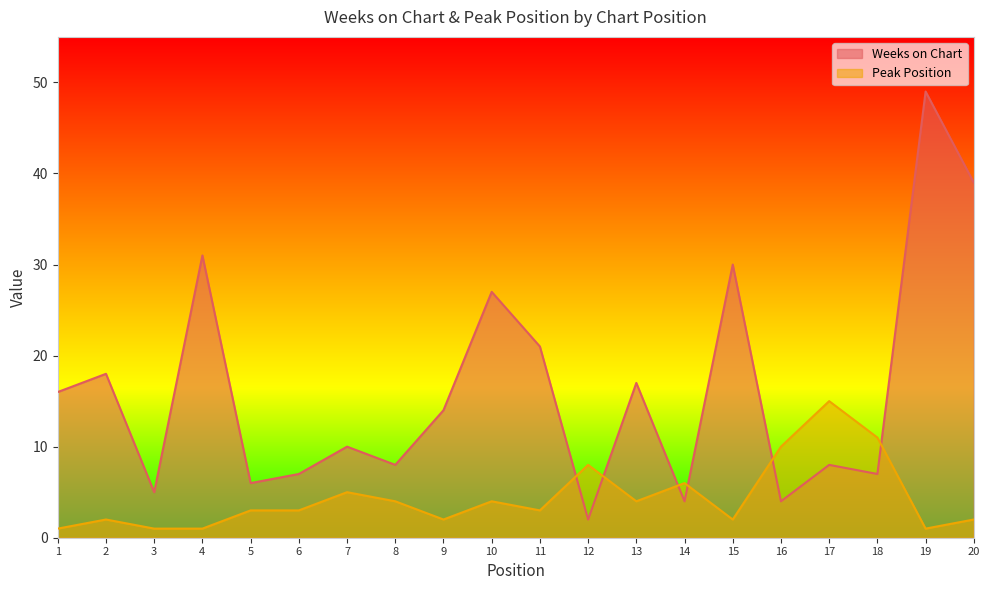

List the series in order of their overall mean, lowest first.

Peak Position, Weeks on Chart